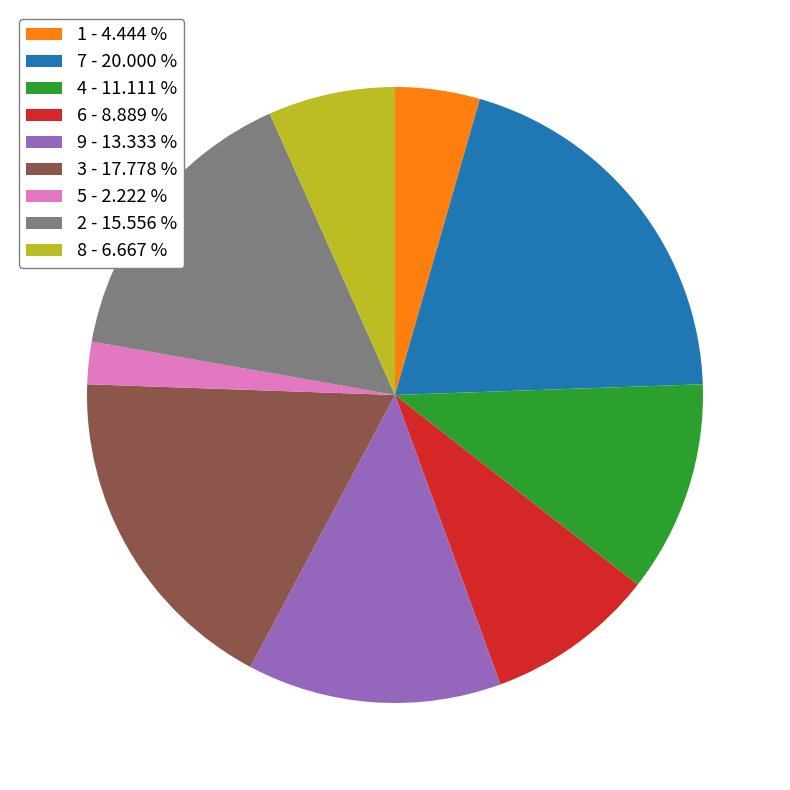

Approximately how many times larger is the value at 3 - 17.778 % compared to 8 - 6.667 %?

2.7